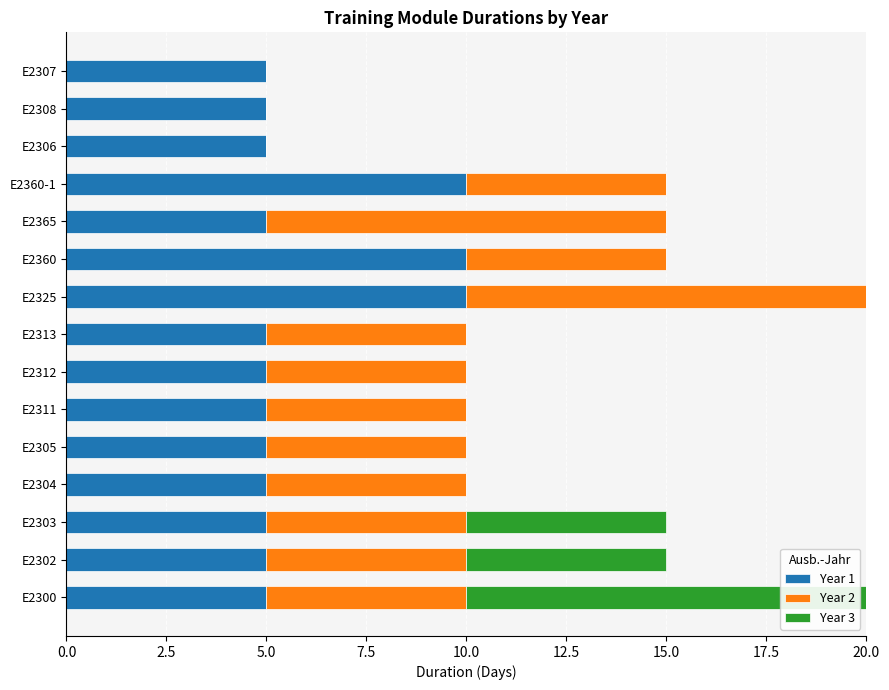

What is the total value across all series at E2303?

15